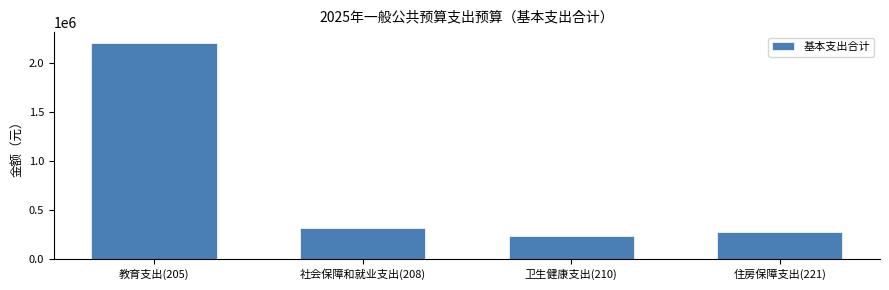

Reading left to right, list all the values displayed in this chart.

2206498.0	314263.8	234888.0	271898.5